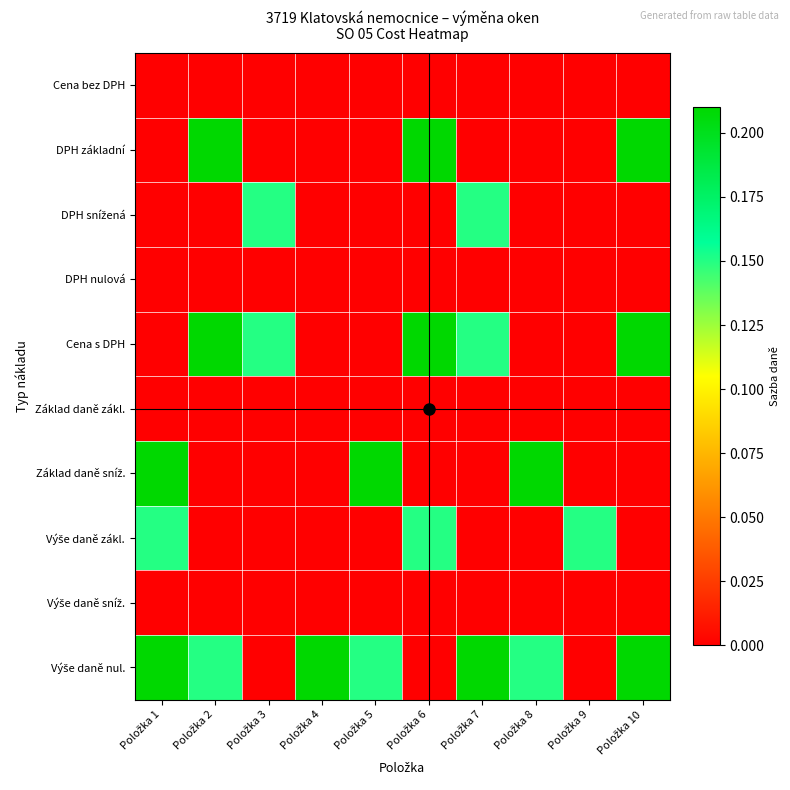

Which label corresponds to the largest value in the chart?

Položka 2